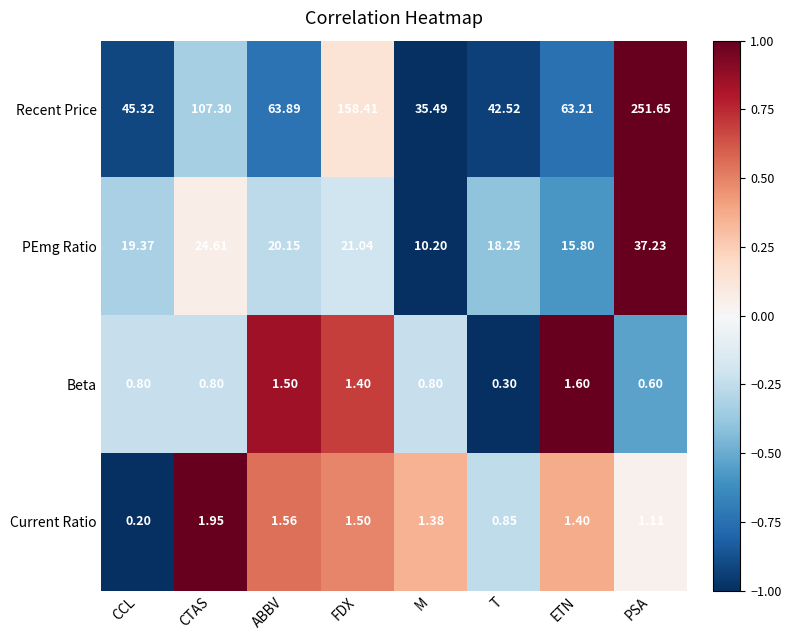

Where does the Current Ratio series first go above 1?

CTAS